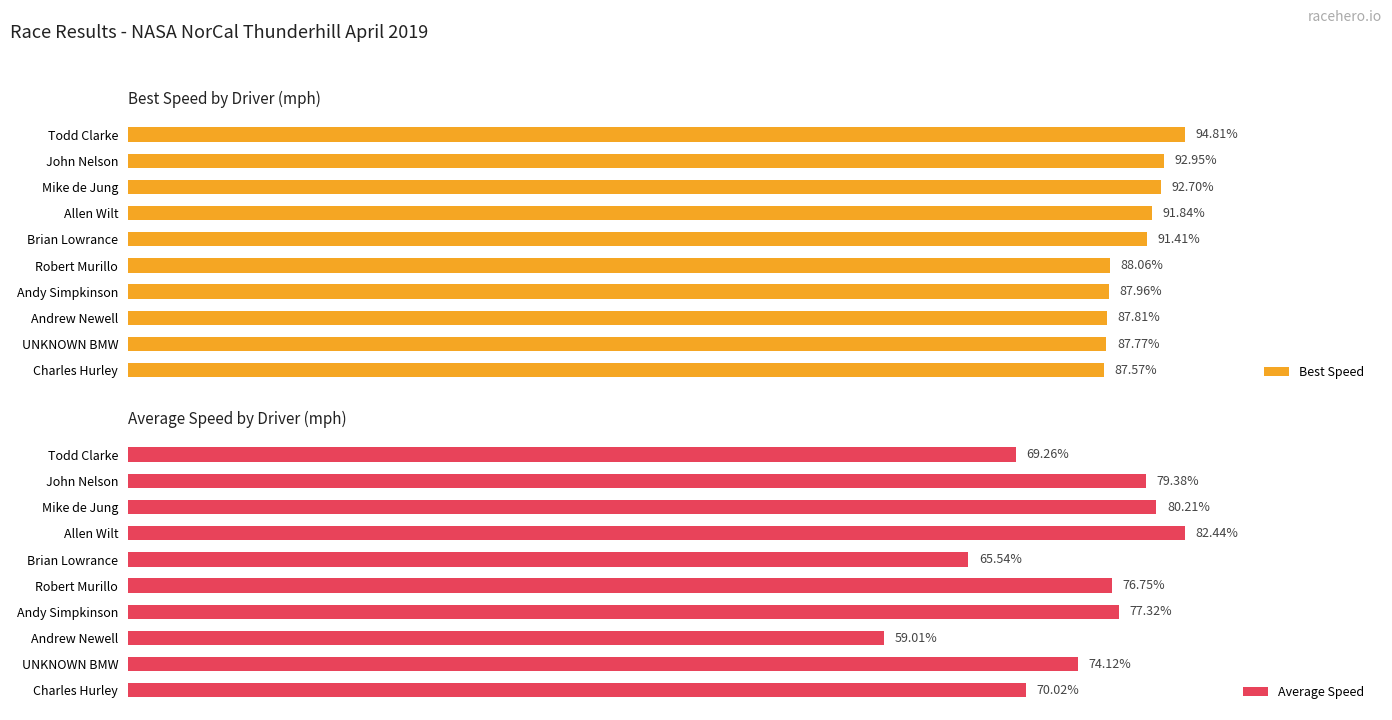

True or false: Best Speed has a value of 20.0 at 7.

False